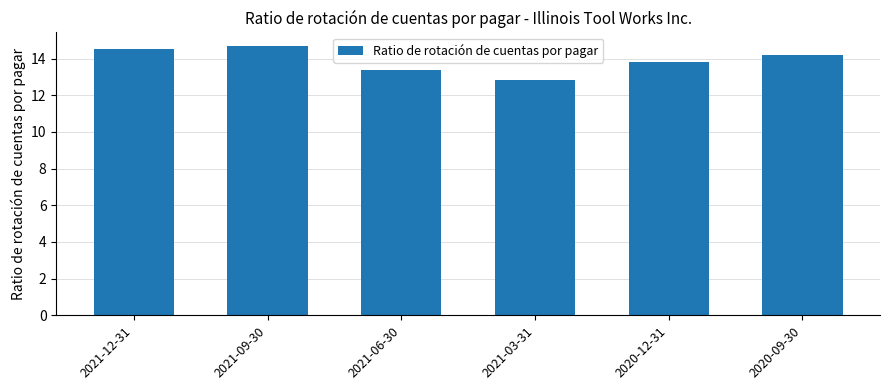

Are the bars grouped side by side (vs. stacked)?

No